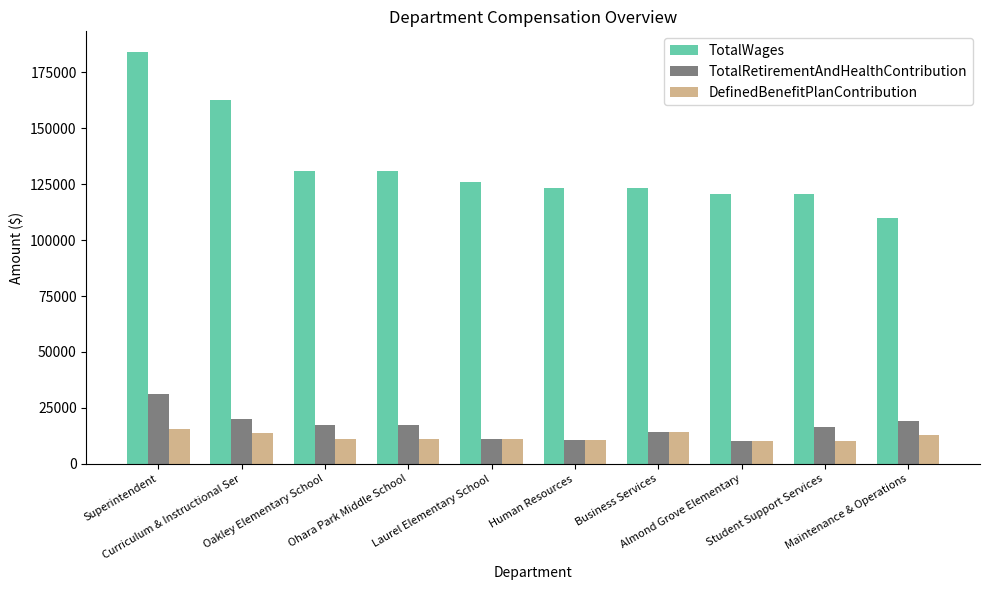

At which label is TotalRetirementAndHealthContribution closest to 20934?

Curriculum & Instructional Ser